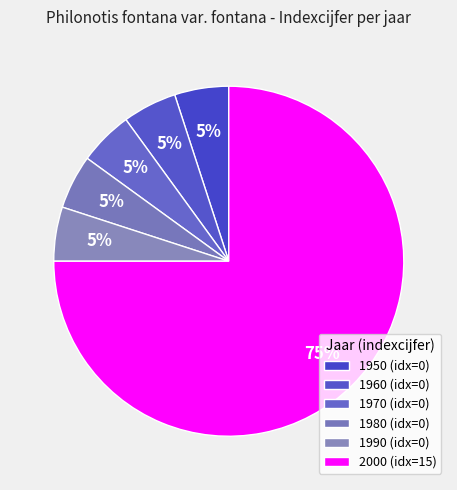

How many segments does this pie chart have?

6